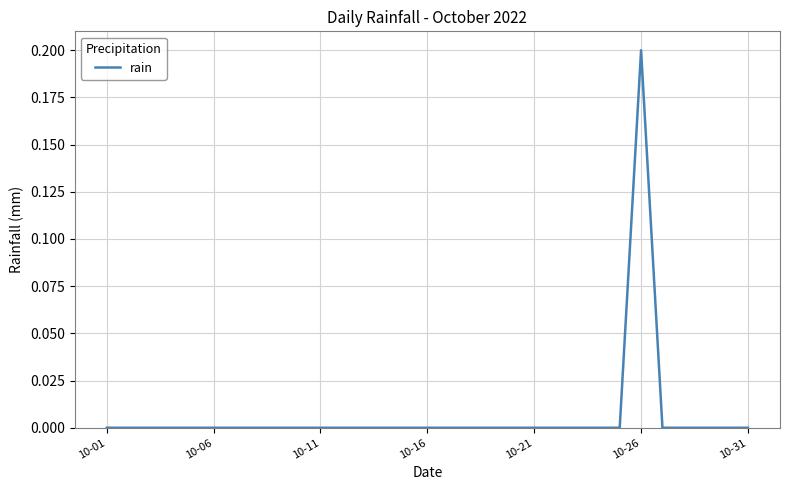

How many lines are shown in the chart?

1